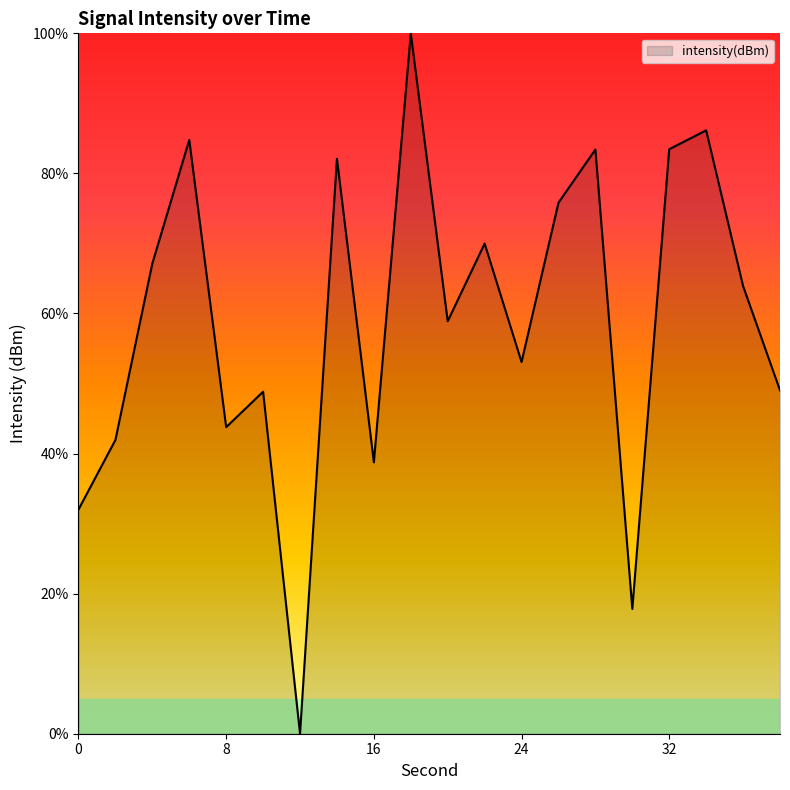

What is the greatest value displayed?

100.0